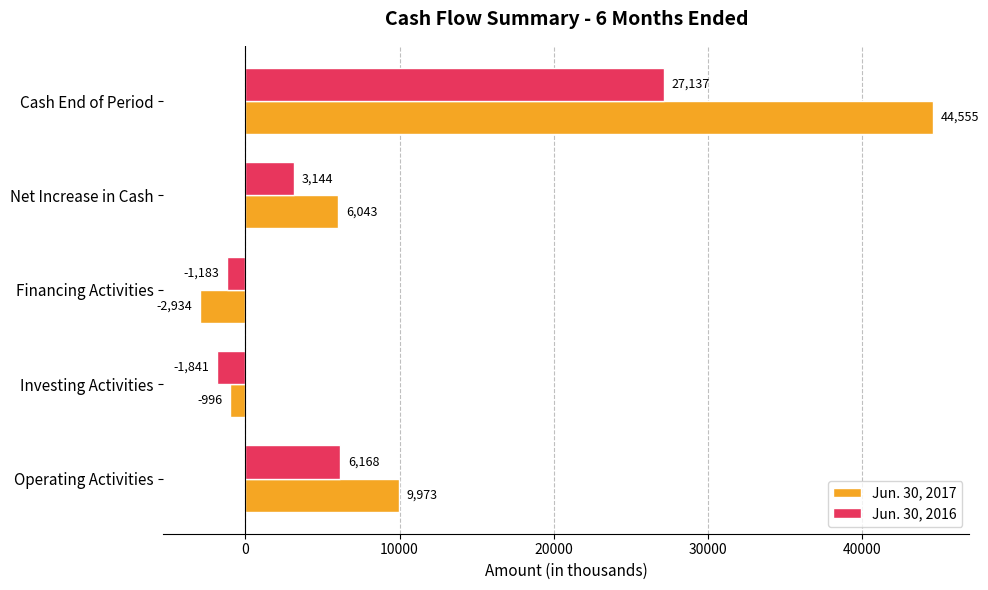

What is the minimum value shown in the chart?

-2934